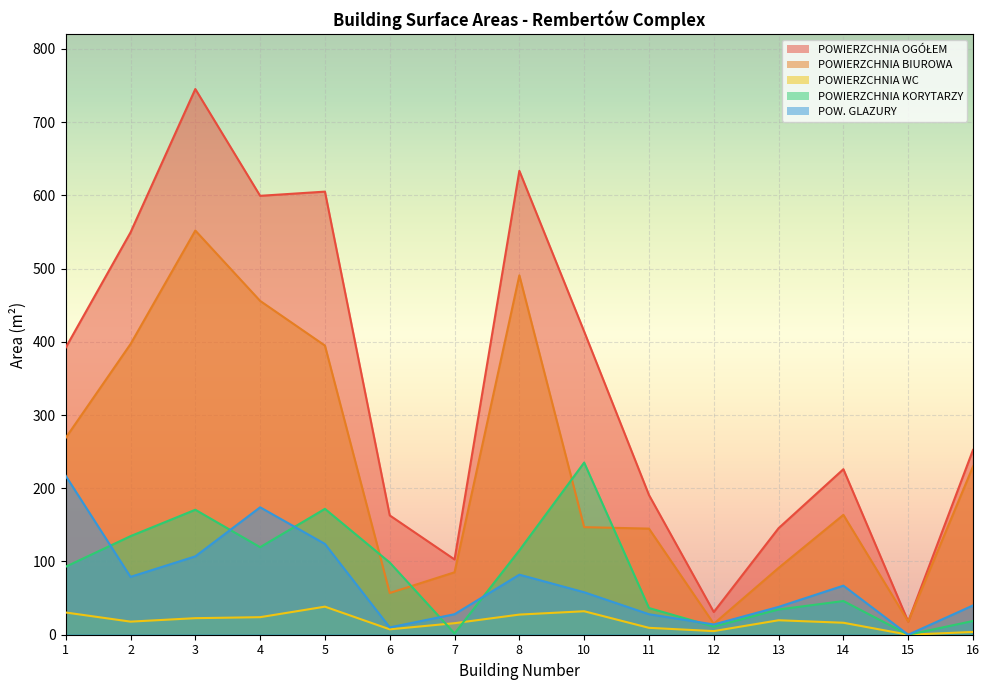

At which category does the chart reach its minimum across all series?

15